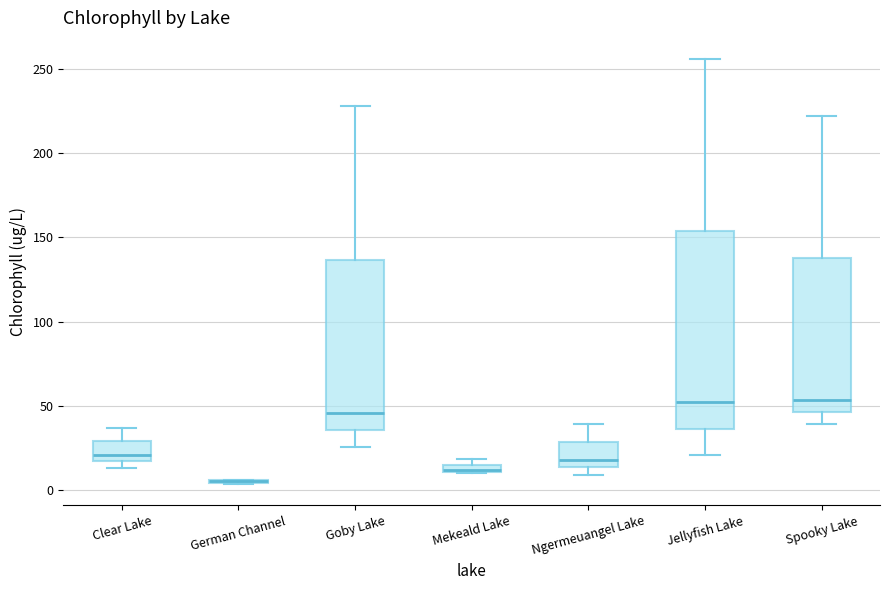

Where does the upper whisker of the box for Clear Lake end on the y-axis? The values are not printed on the chart, so give them approximately, as read against the axis.

35